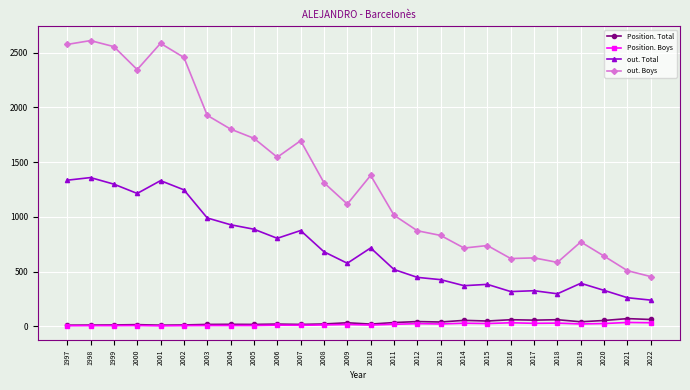

Count the number of categories in the chart.

26